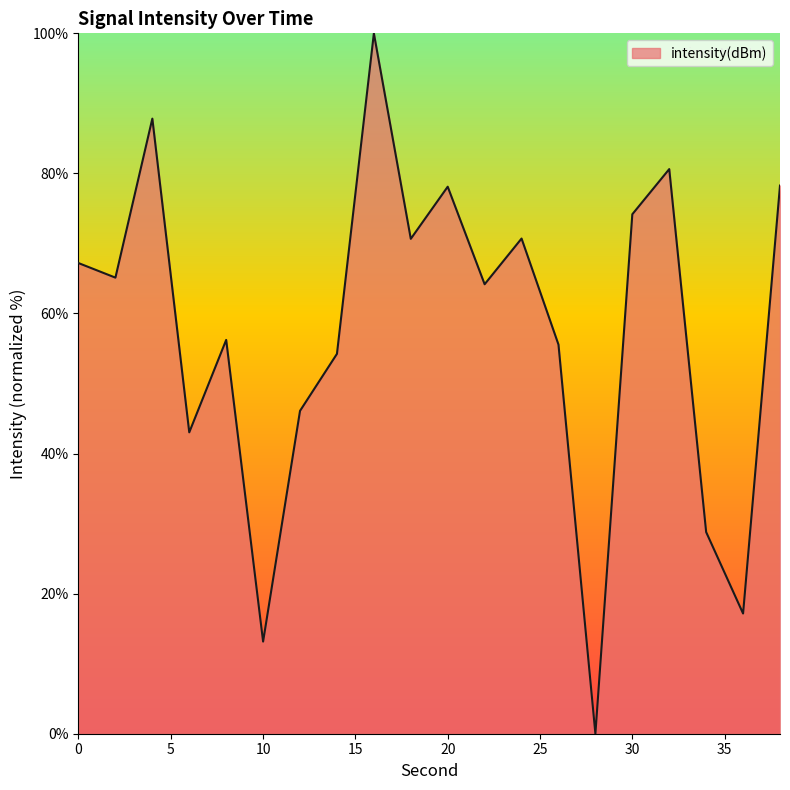

What is the difference between the maximum and second lowest values?

86.8